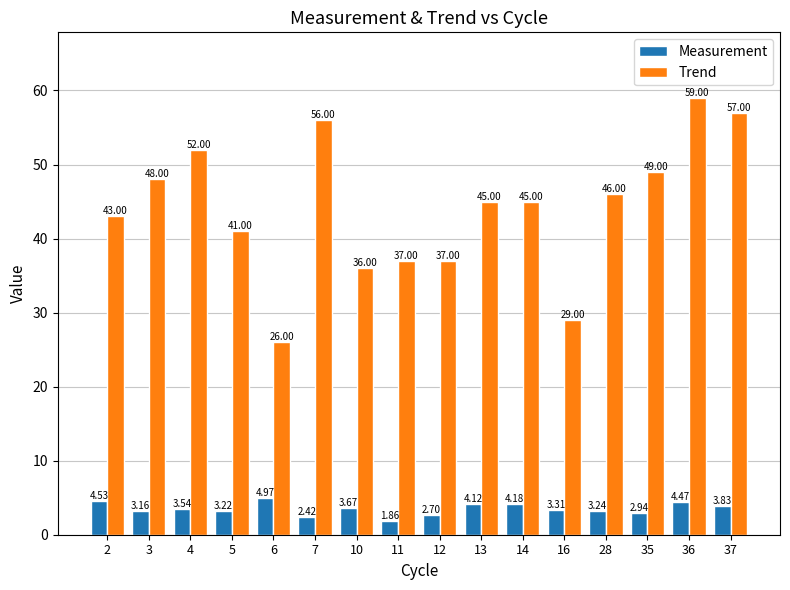

List the series in order of their overall mean, lowest first.

Measurement, Trend